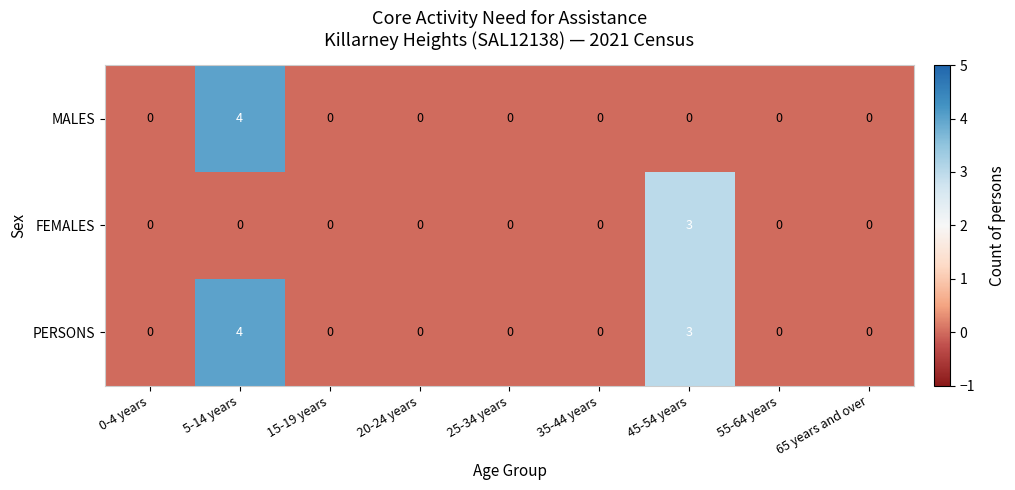

What is the maximum value shown in the chart?

4